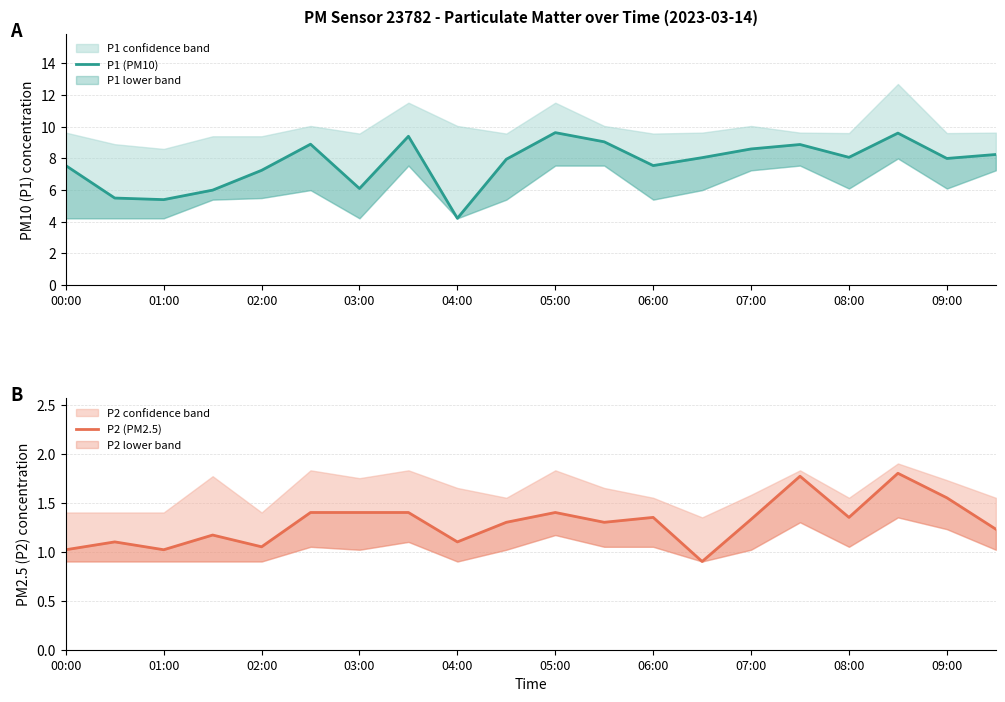

At which label does P1 (PM10) first exceed 8?

05:00